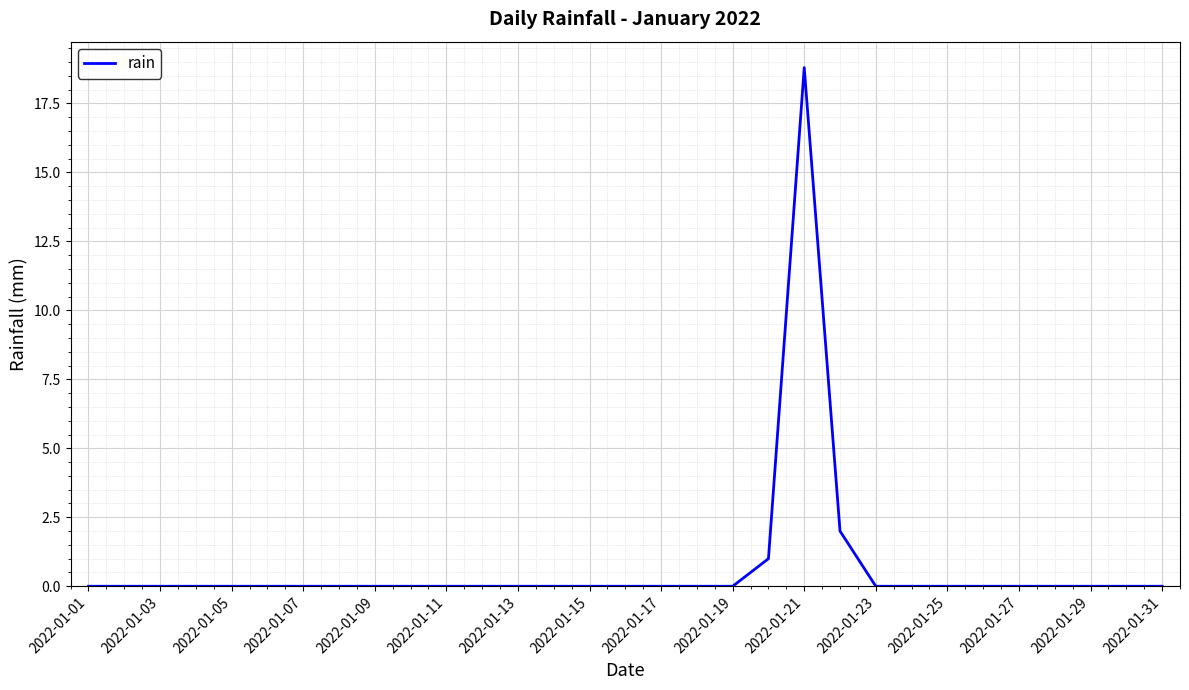

How many lines are shown in the chart?

1